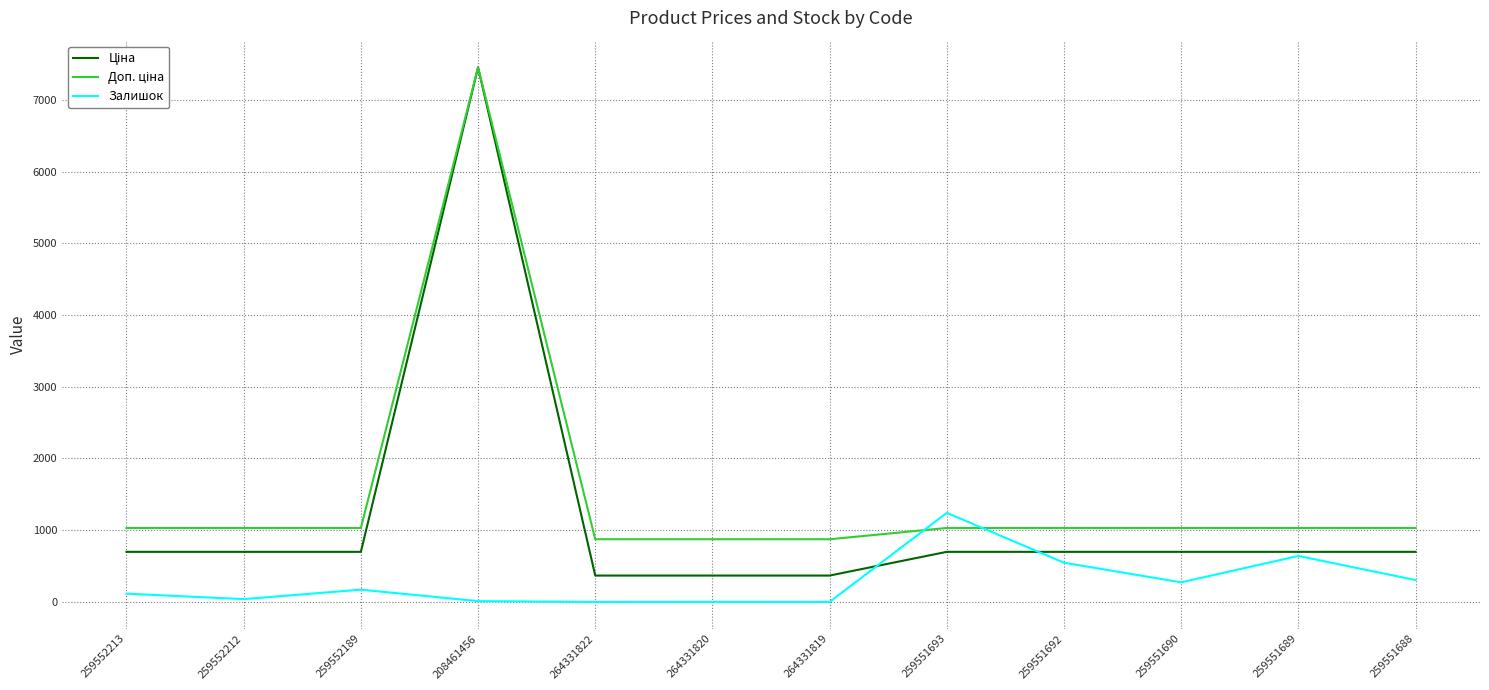

True or false: Залишок has a value of 547.0 at 259551692.

True